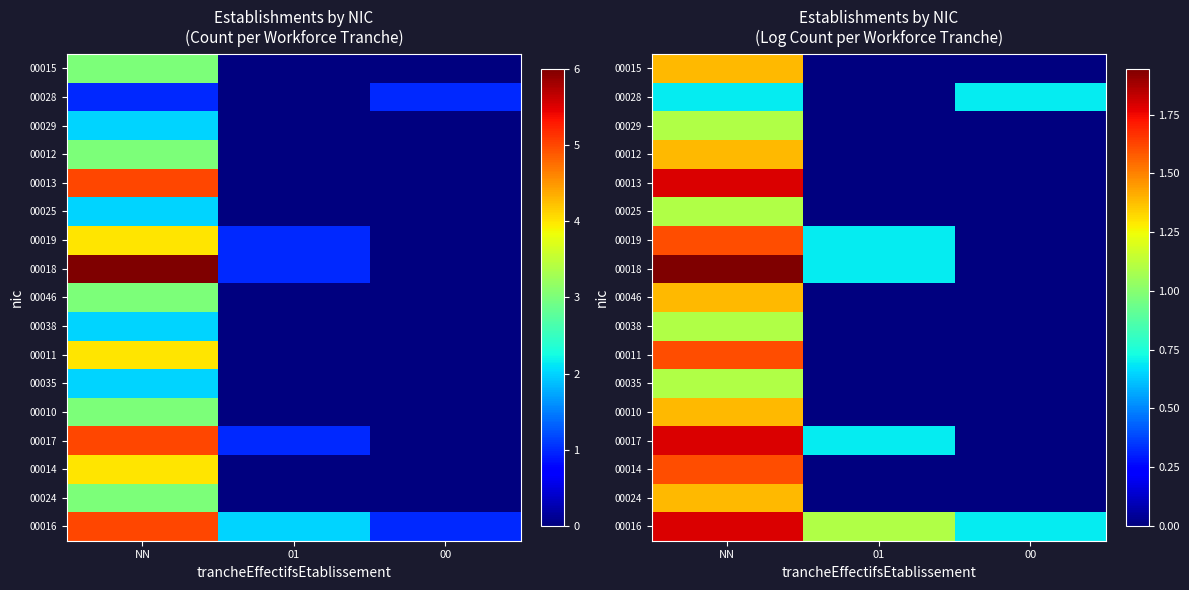

List the labels in order of 00014 value, largest first.

NN, 01, 00